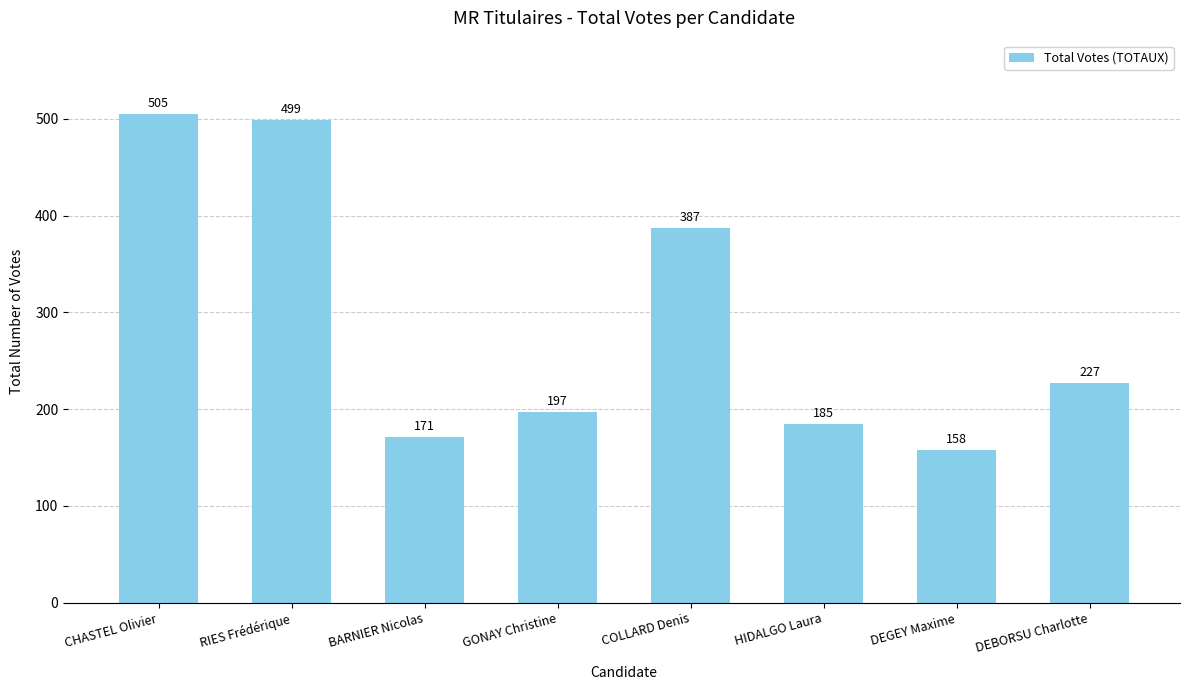

True or false: the data shows 387 at COLLARD Denis.

True